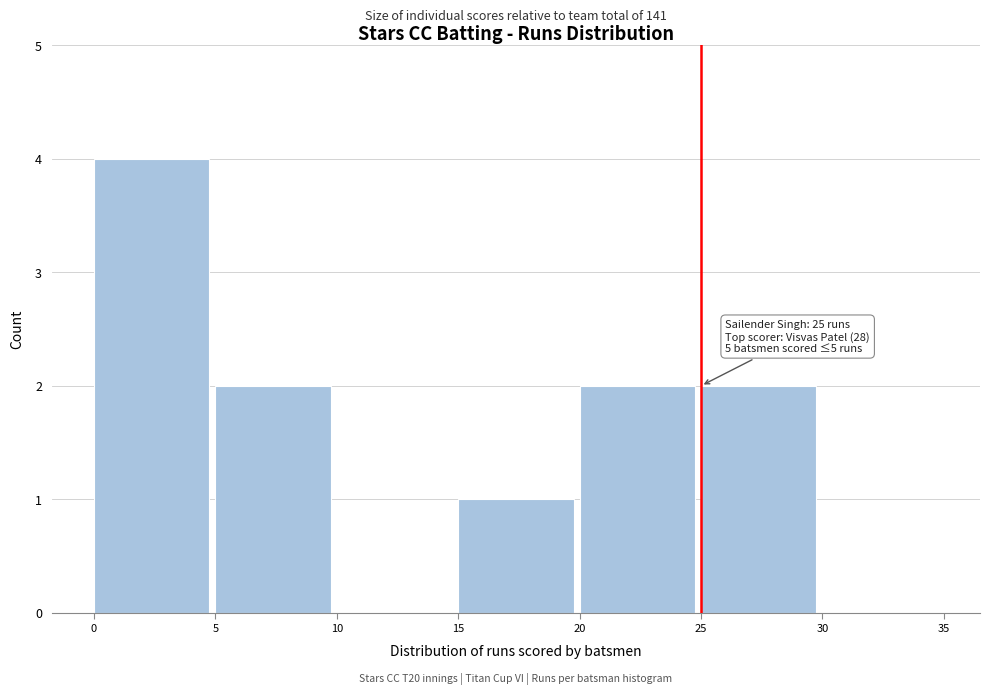

Over which range of the x-axis is the bar tallest?

0 to 5